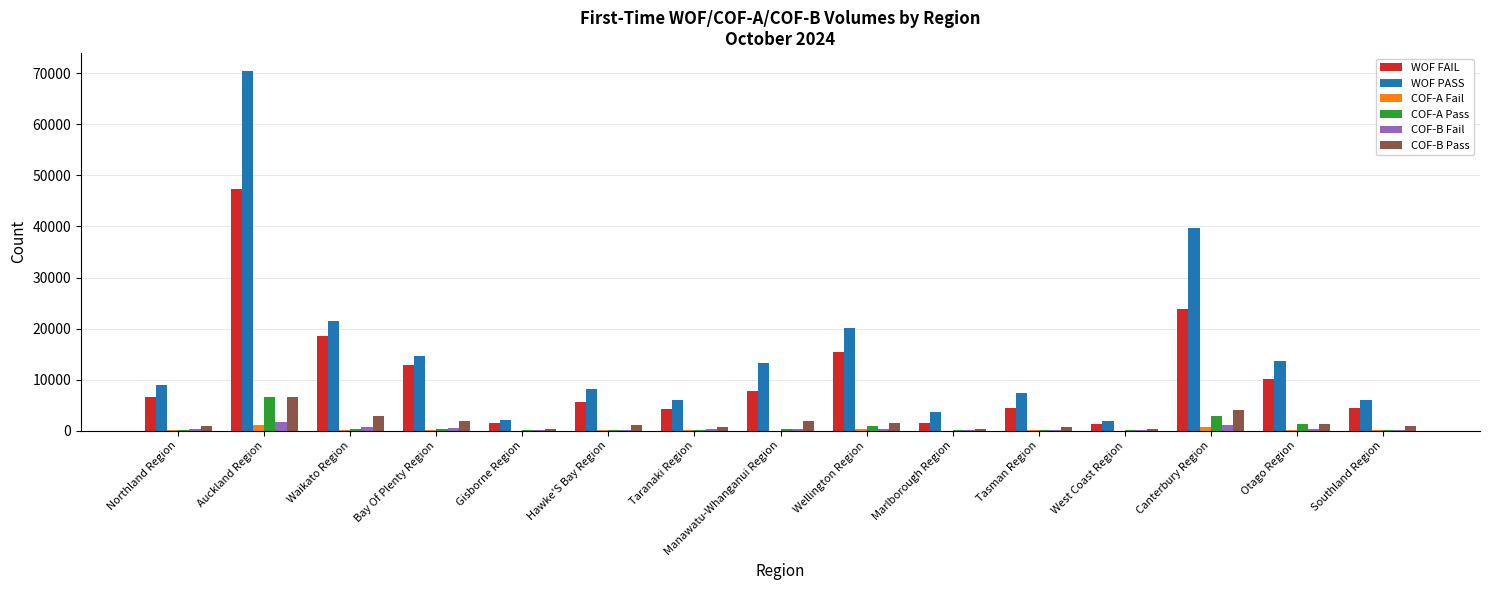

What is the sum of all WOF PASS values?

237511